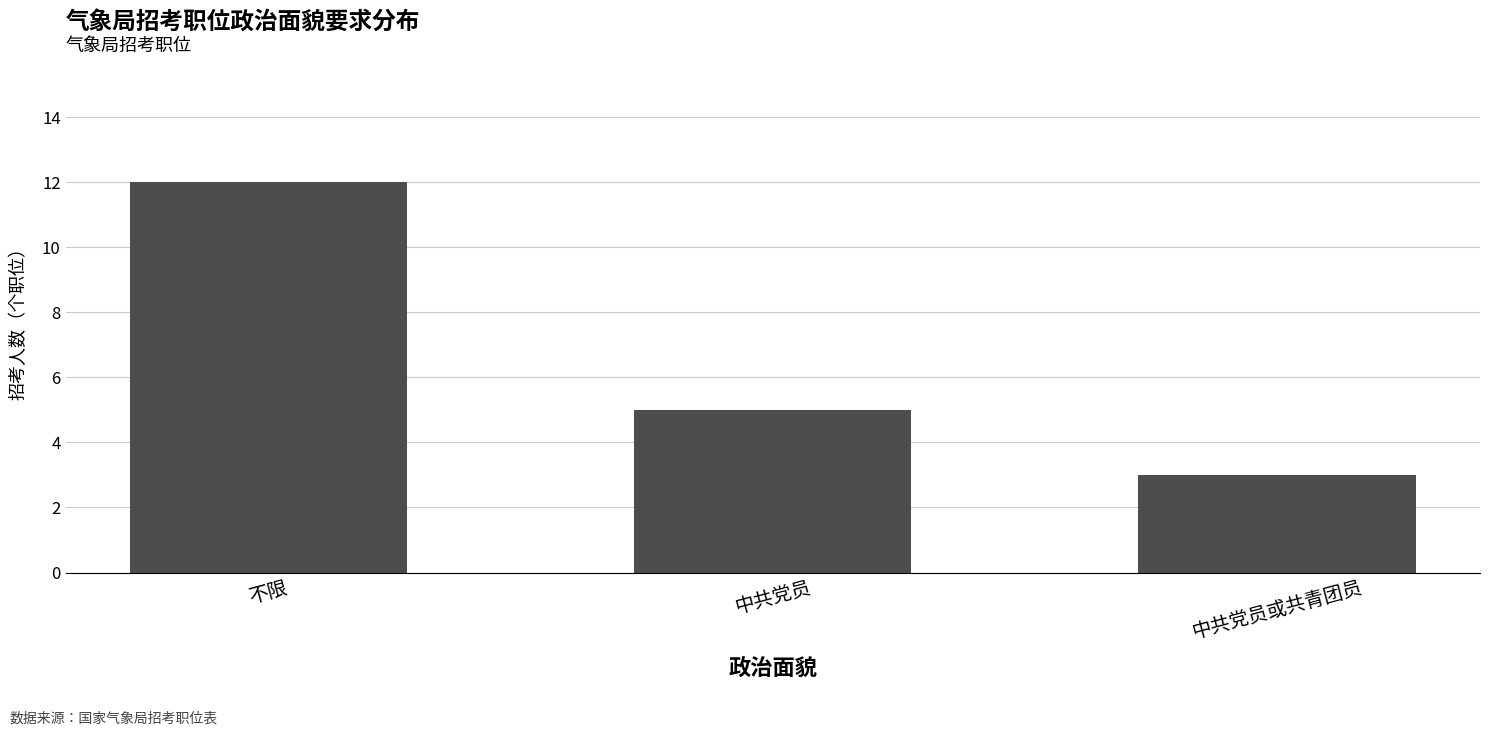

What is the label of the 2nd bar from the left?

中共党员